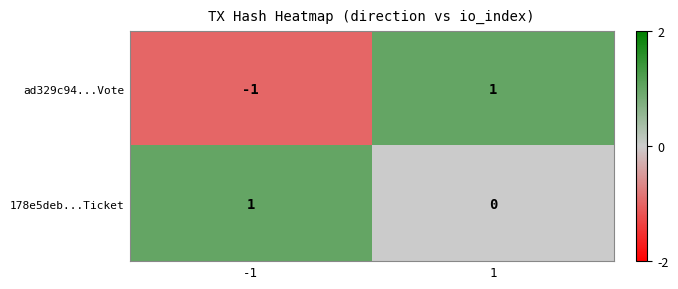

The value of 178e5deb...Ticket at -1 is 0. True or false?

False